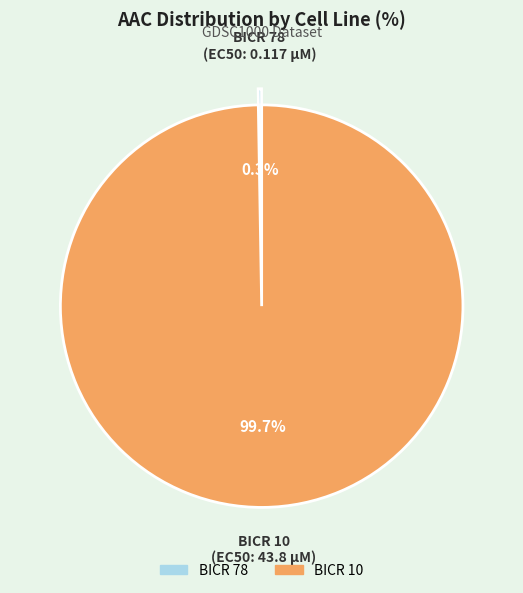

Does any single category account for the majority?

Yes